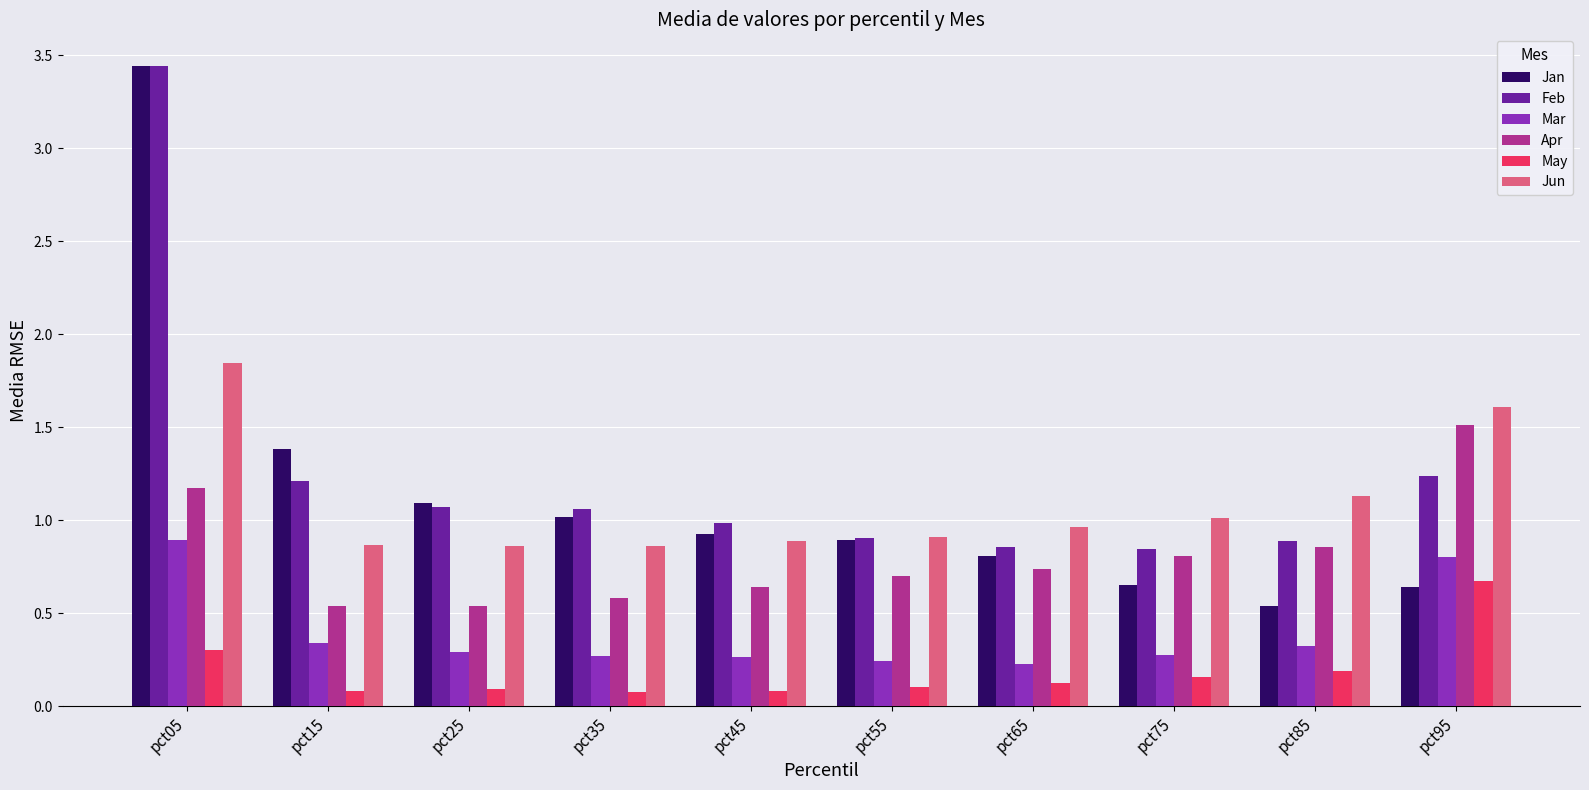

Which series has the widest spread of values?

Jan